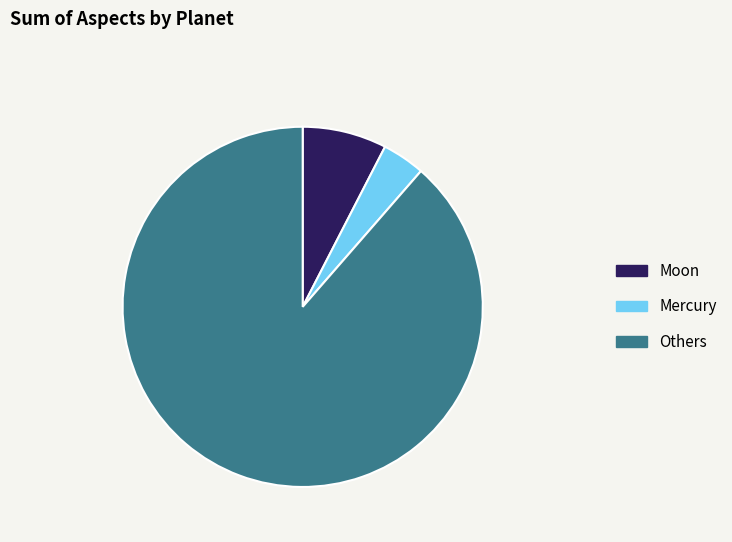

What is the ratio of the value at Others to the value at Moon?

11.7